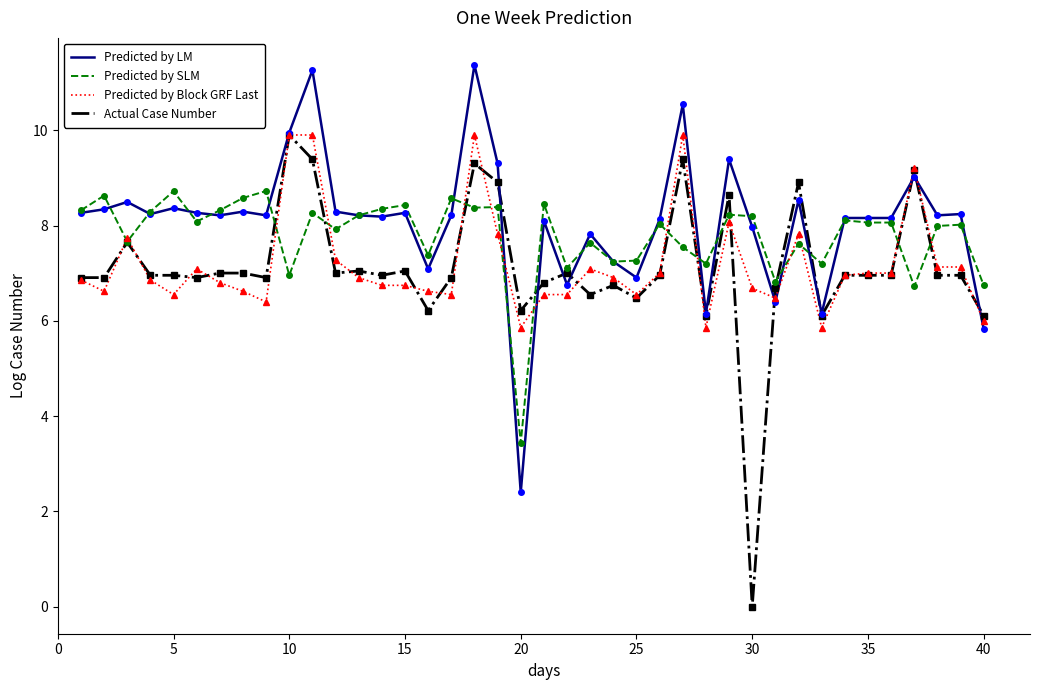

What is the maximum value for Predicted by SLM?

8.7